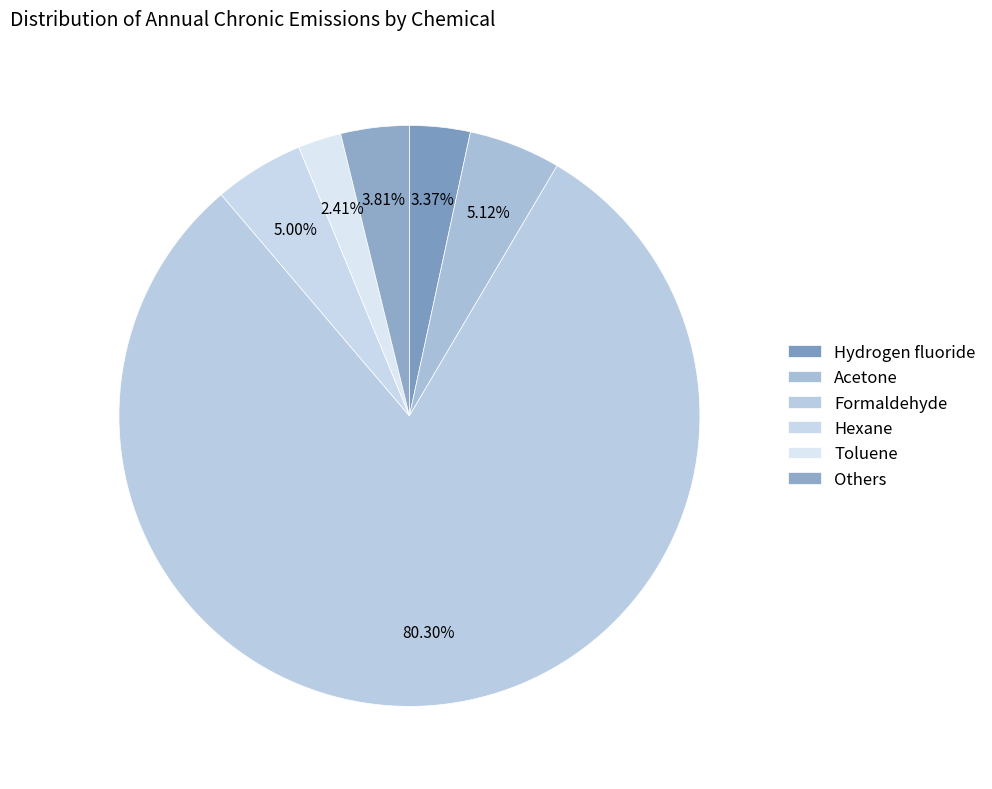

How many slices are in this pie chart?

6